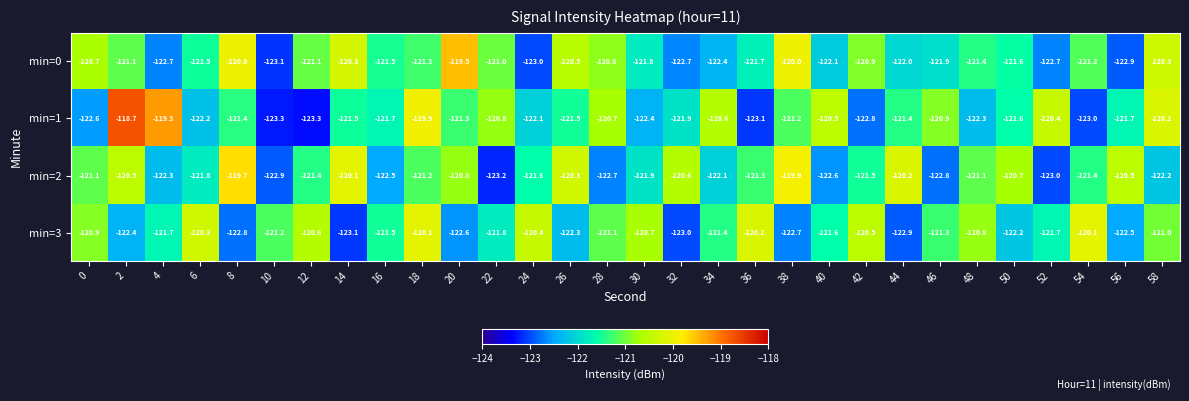

What is the minimum value shown in the chart?

-123.3